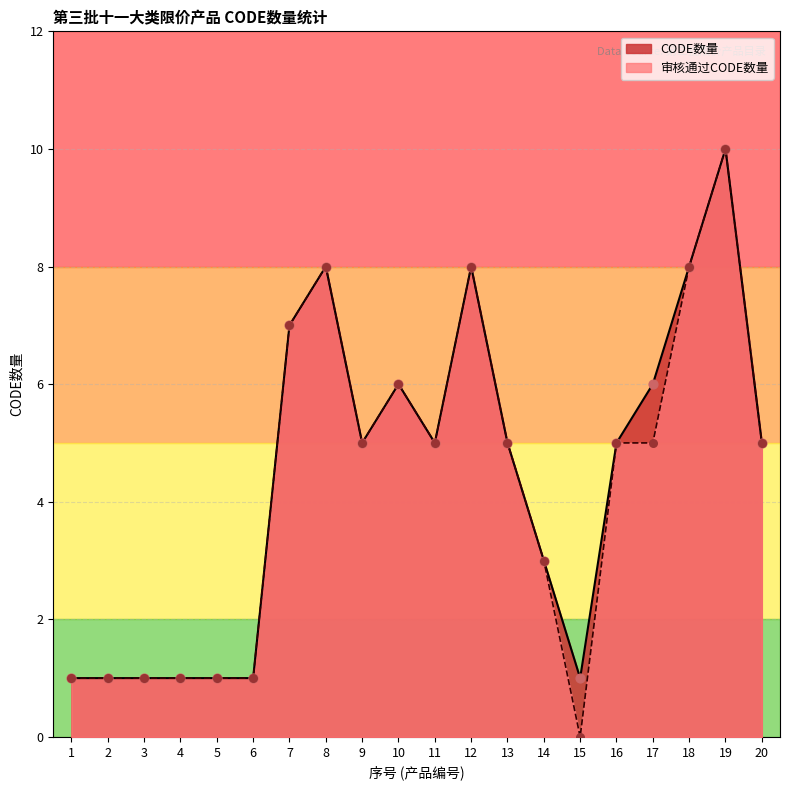

Which series contains the highest Y value?

CODE数量